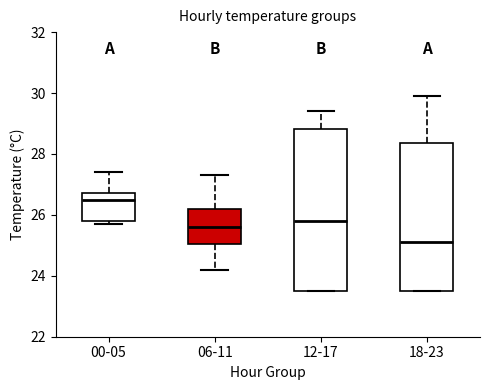

Where does the upper whisker of the box for 00-05 end on the y-axis? The values are not printed on the chart, so give them approximately, as read against the axis.

27.4